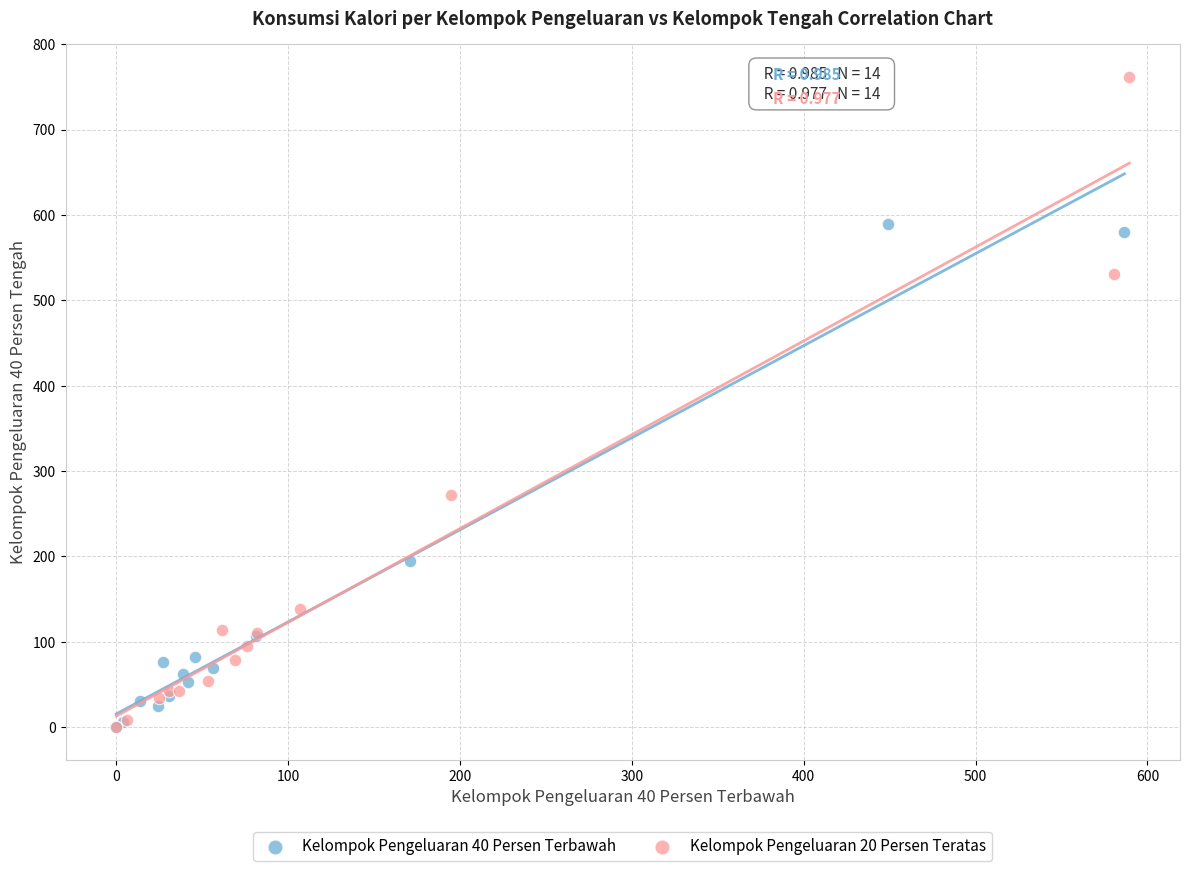

Which series has the largest Y range (max minus min)?

Kelompok Pengeluaran 20 Persen Teratas